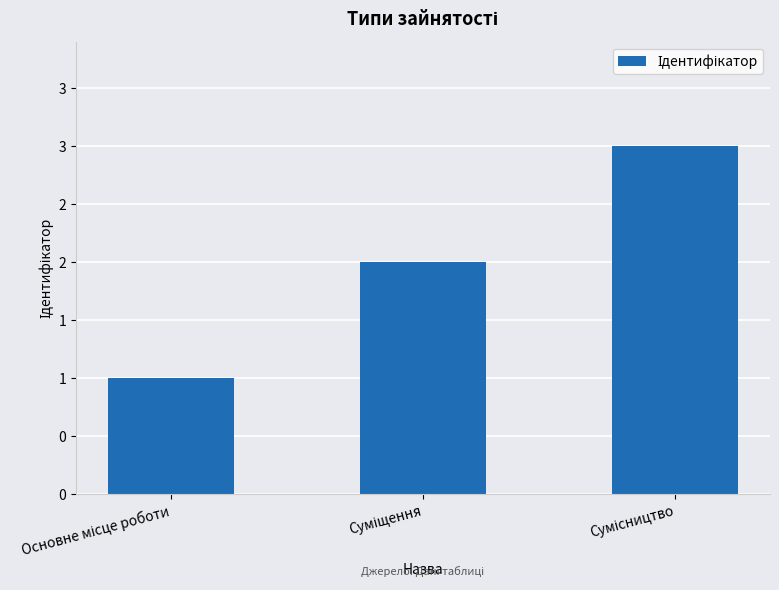

What is the change in value from Суміщення to Сумісництво?

+1